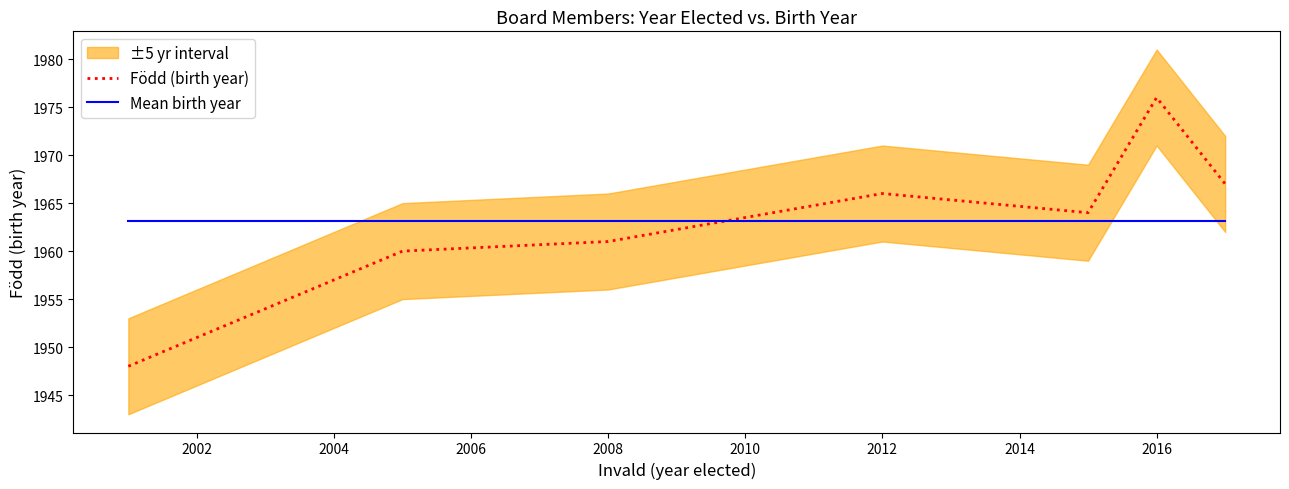

True or false: Mean birth year and Född (birth year) cross at least once.

True